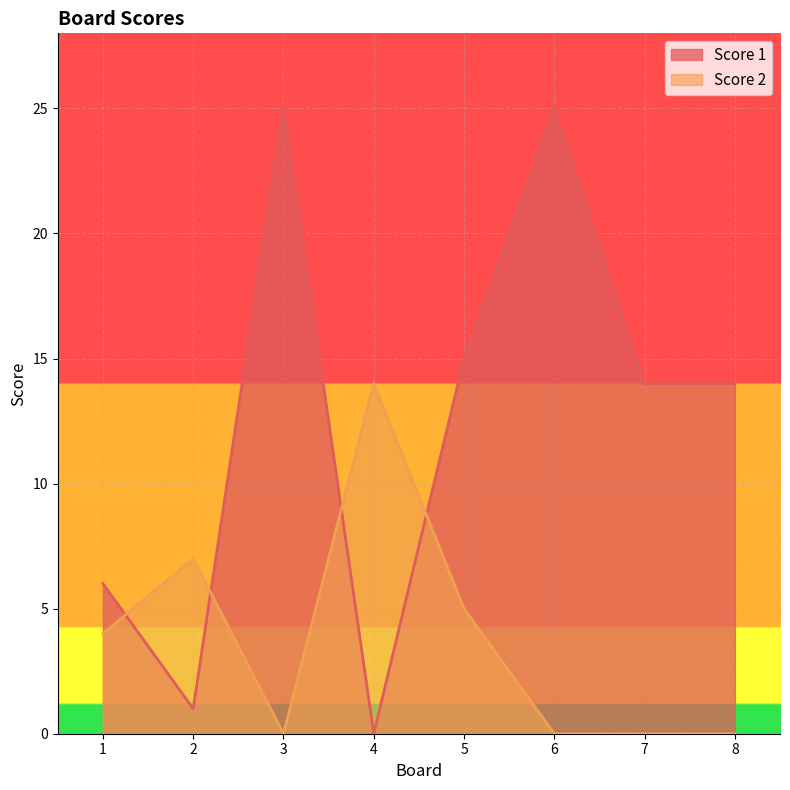

Where does the Score 2 series first go above 4?

2